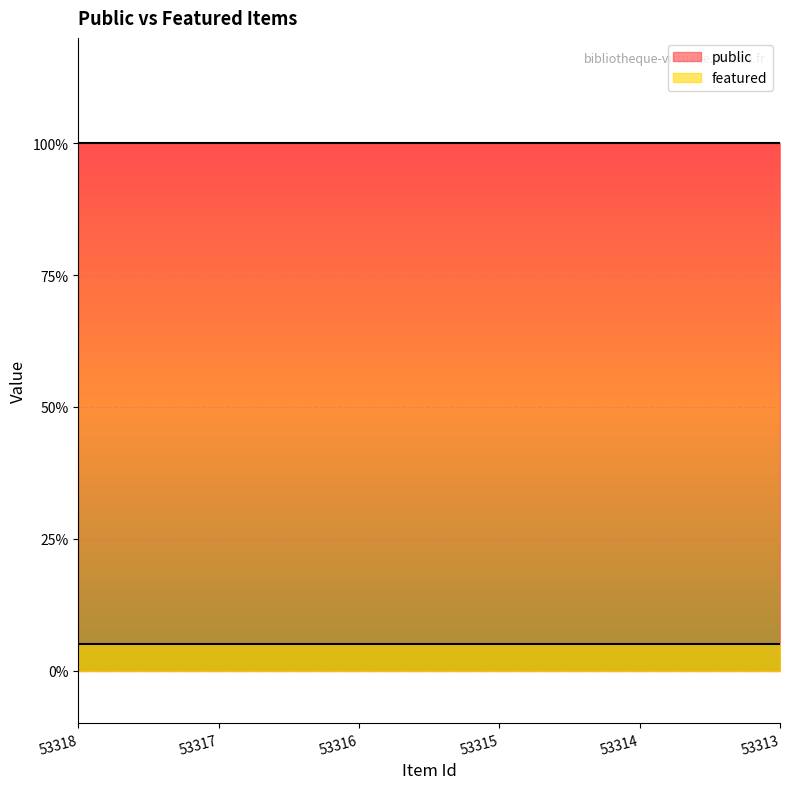

Which series changed the most between 53318 and 53316?

public